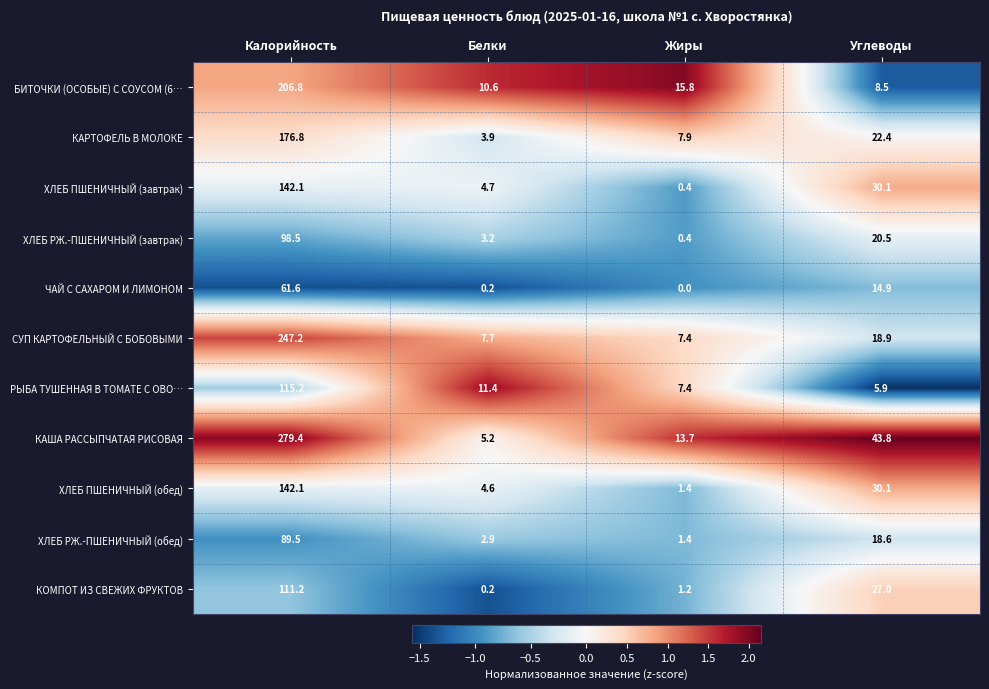

What is the spread (max minus min) of values at Углеводы?

37.9